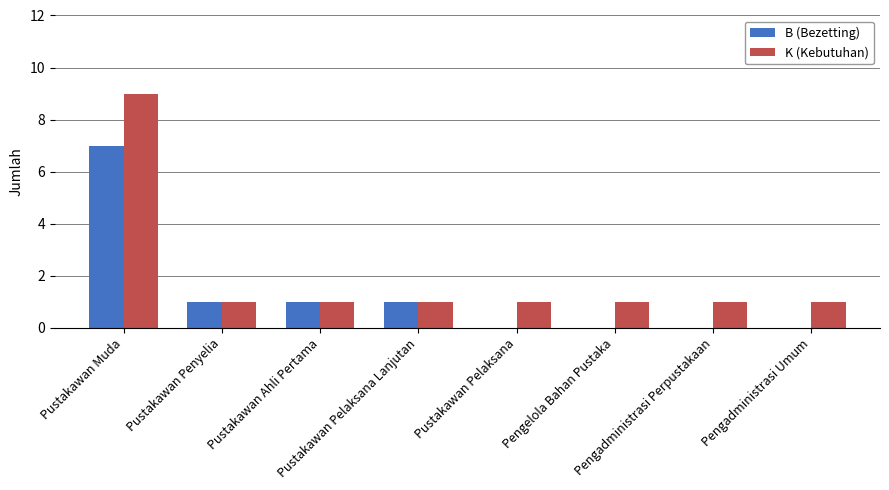

At which category does the chart reach its peak across all series?

Pustakawan Muda